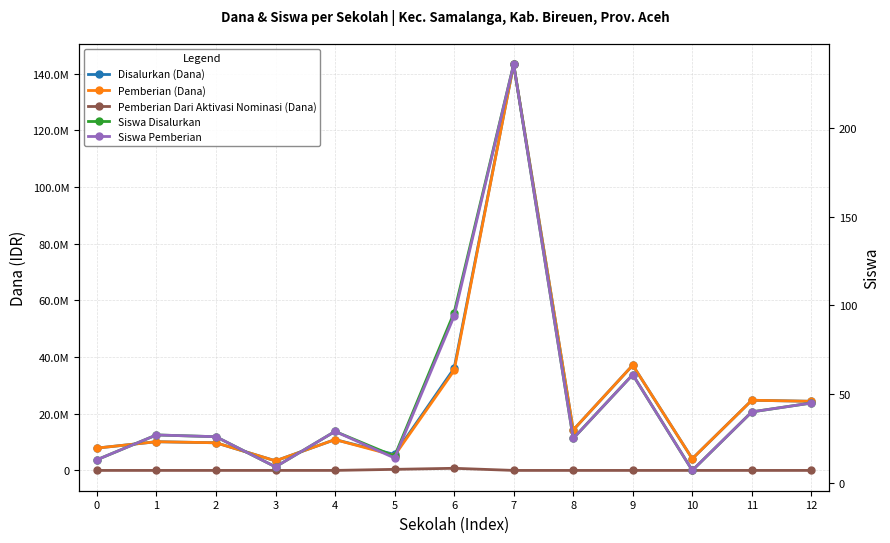

Is it true that Pemberian Dari Aktivasi Nominasi (Dana) equals 390730 at 7?

False